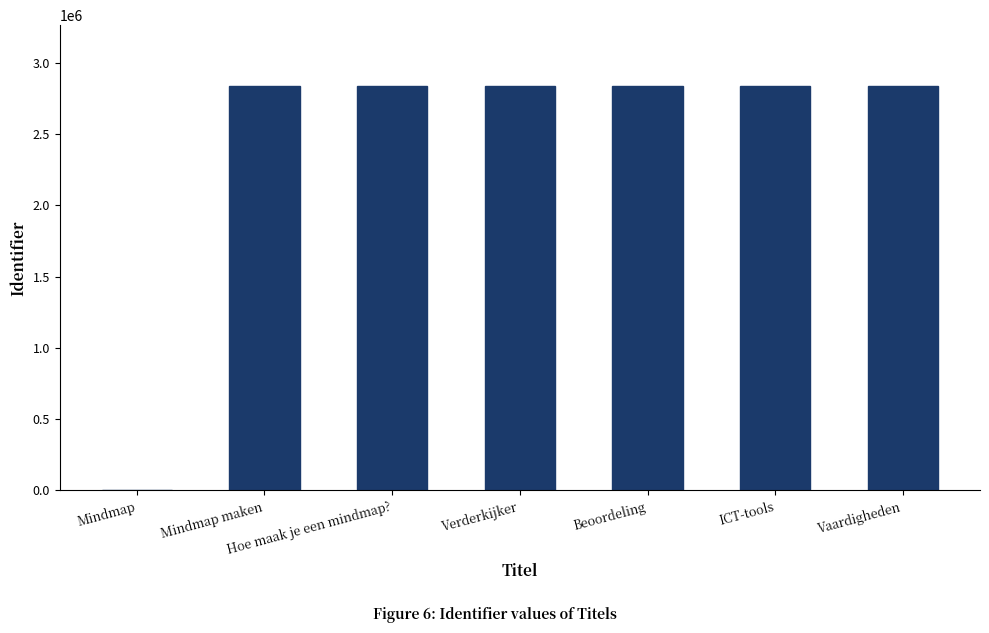

Where is the data nearest to the value 1418616?

Mindmap maken